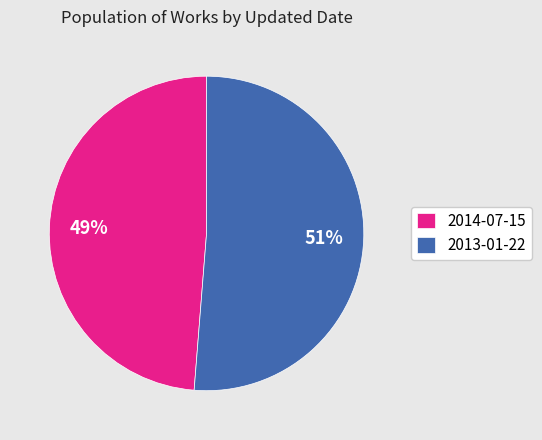

What percentage is the 2013-01-22 slice, to the nearest percent?

51%